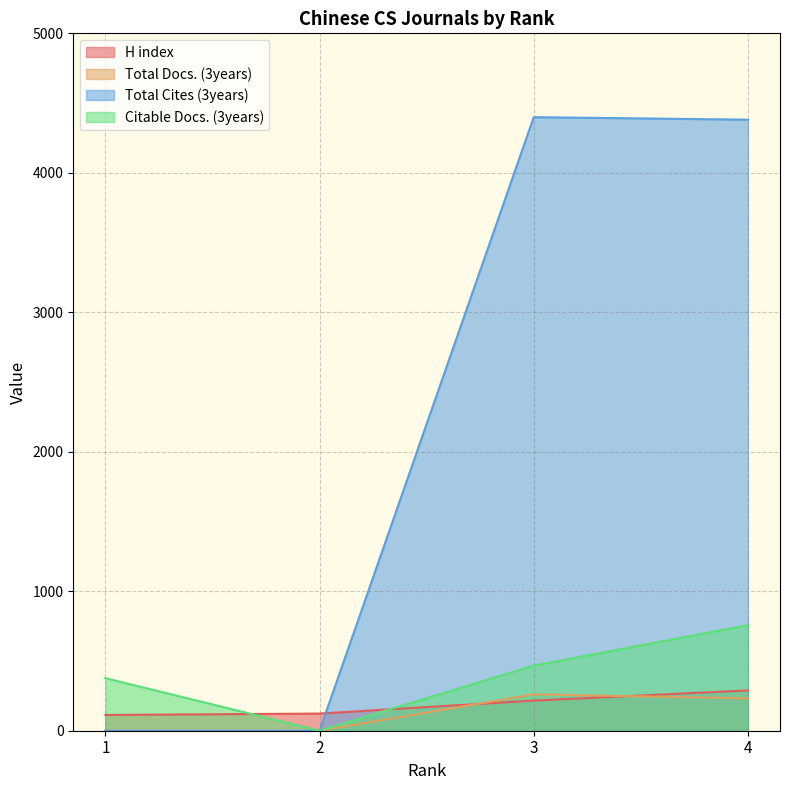

The value of Total Cites (3years) at 4 is 6317. True or false?

False